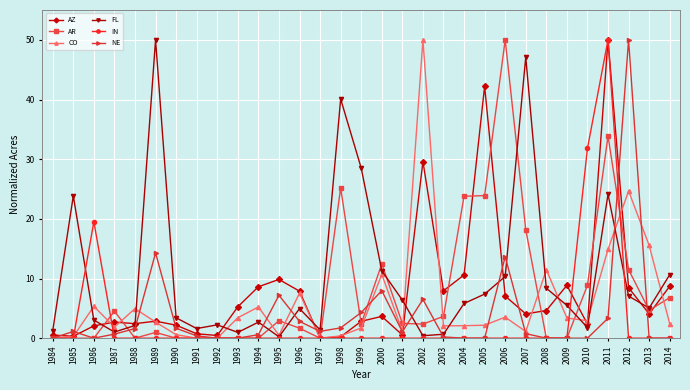

True or false: NE has a value of 7.7 at 1989.

False